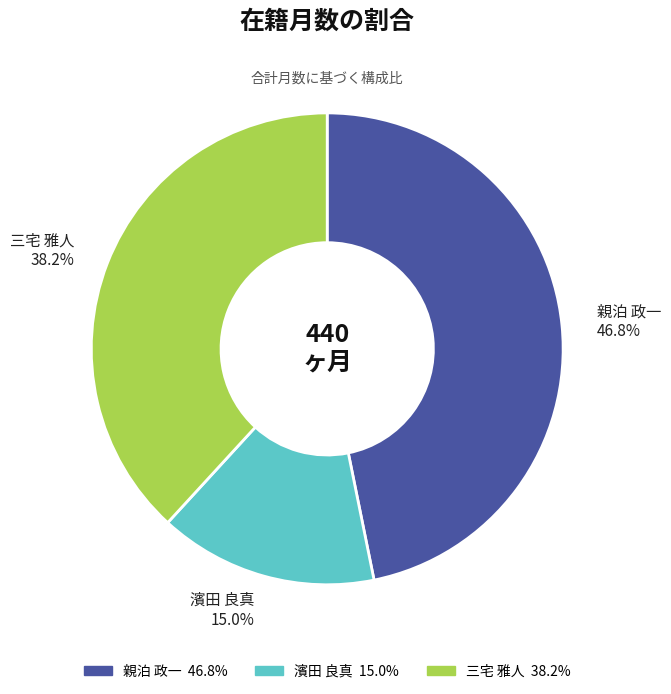

What portion of the pie excludes 親泊 政一?

53.2%